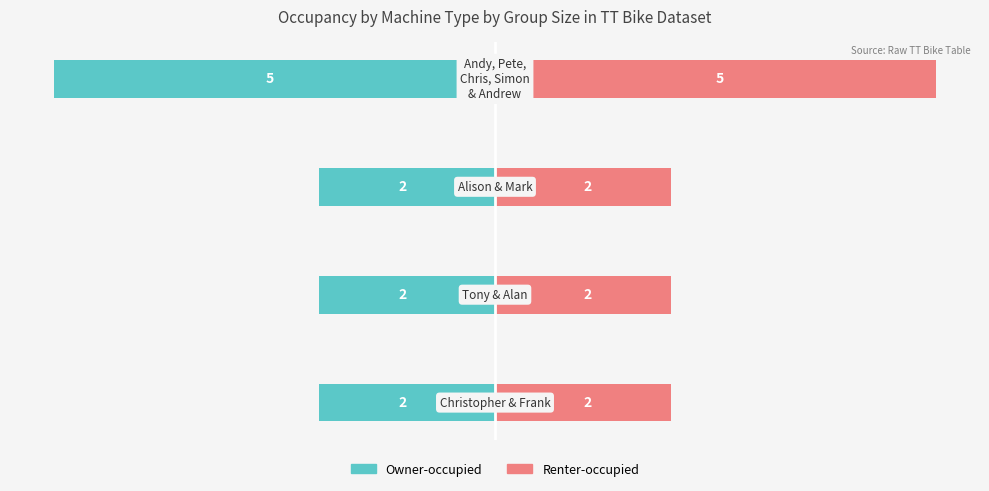

List the series in order of their peak value, lowest first.

Owner-occupied, Renter-occupied